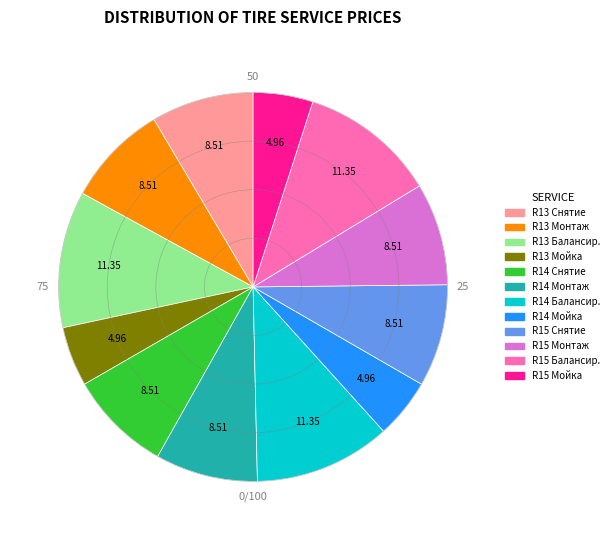

Approximately how many times larger is the value at R15 Мойка compared to R14 Монтаж?

0.6